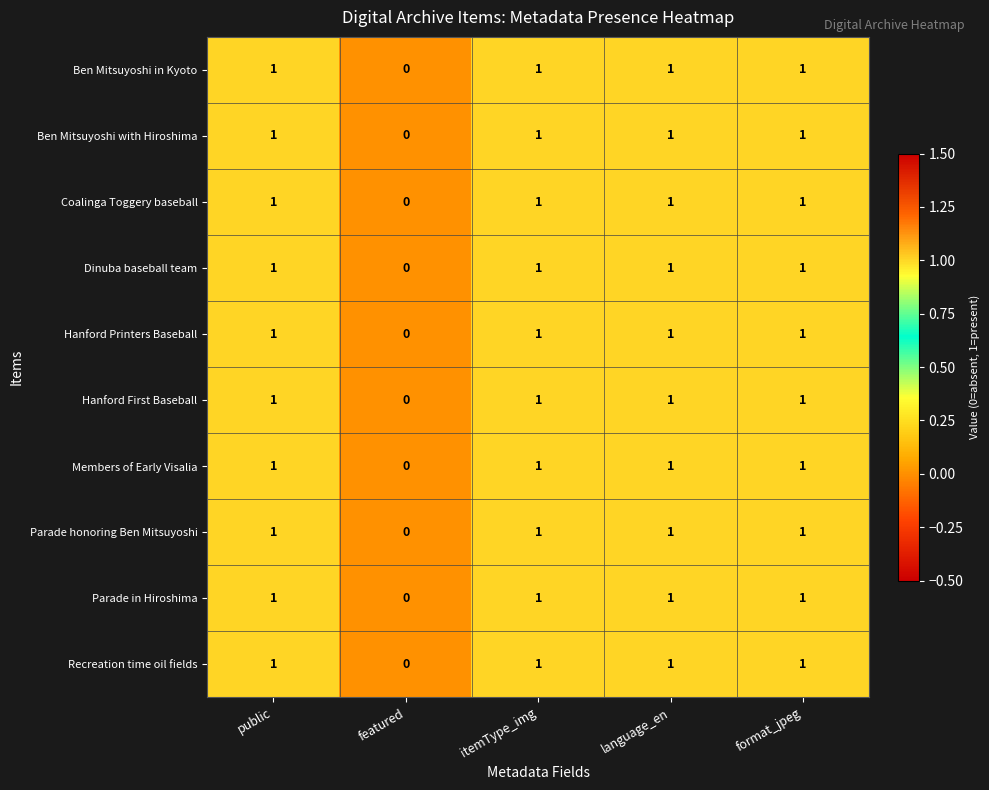

The value of Parade in Hiroshima at itemType_img is 1. True or false?

True